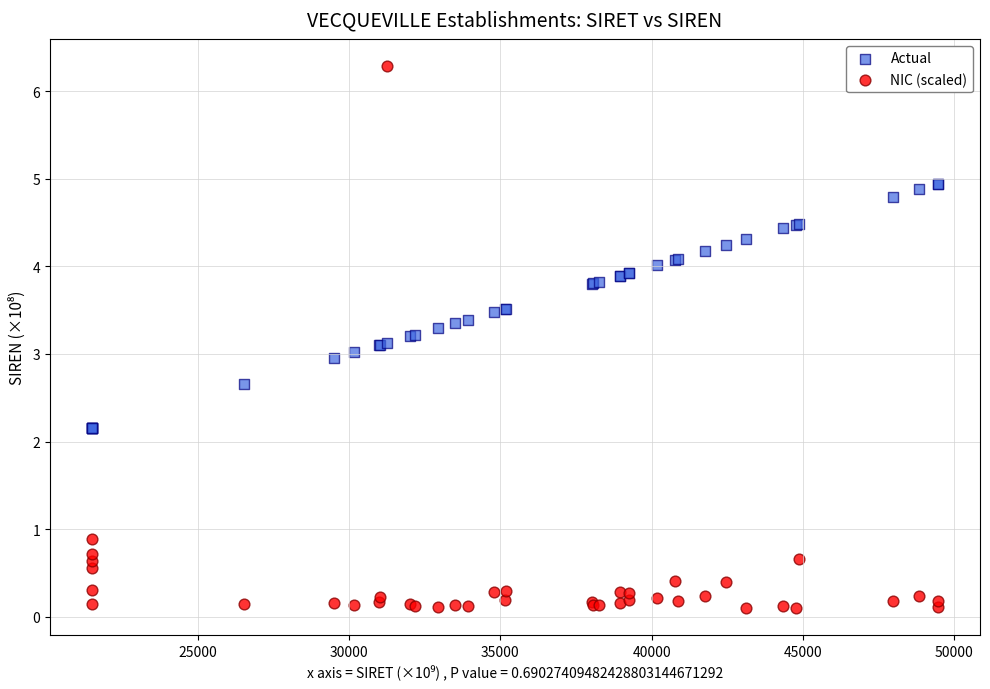

Which series has the widest spread of Y values?

NIC (scaled)